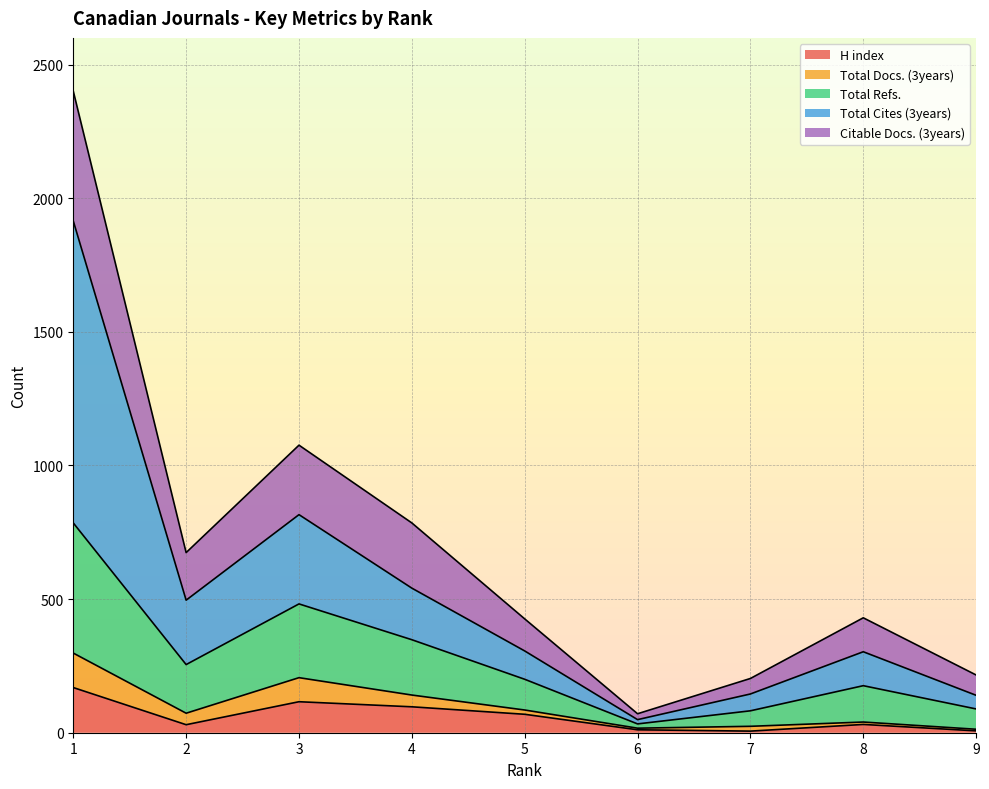

Is the value of Total Refs. at 2 greater than the value of H index at 5?

Yes